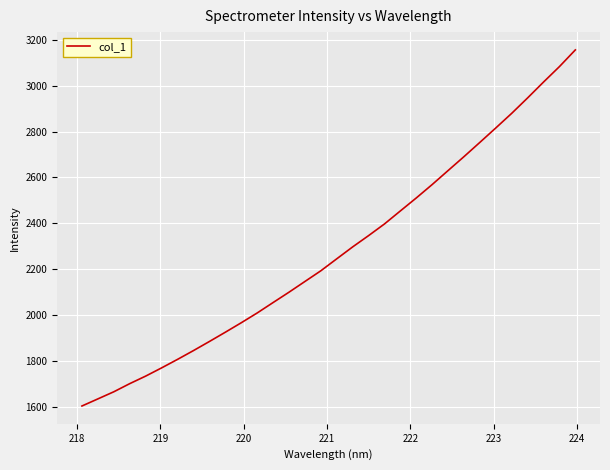

What is the greatest value displayed?

3155.9